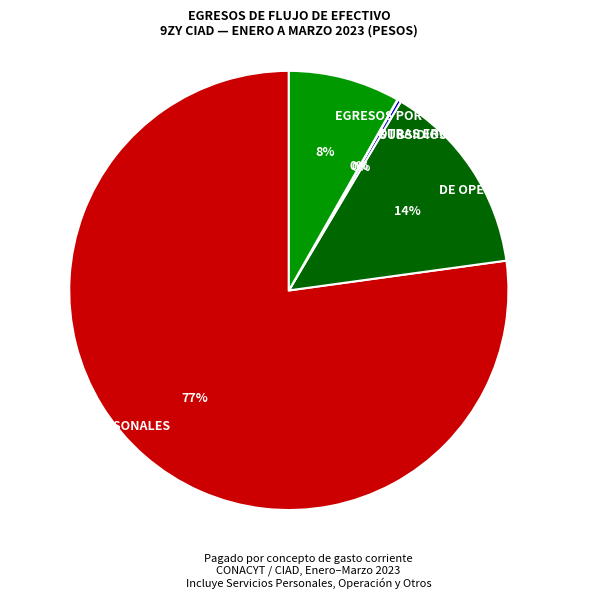

Which has a higher value, SERVICIOS PERSONALES or EGRESOS POR OPERACIONES AJENAS?

SERVICIOS PERSONALES